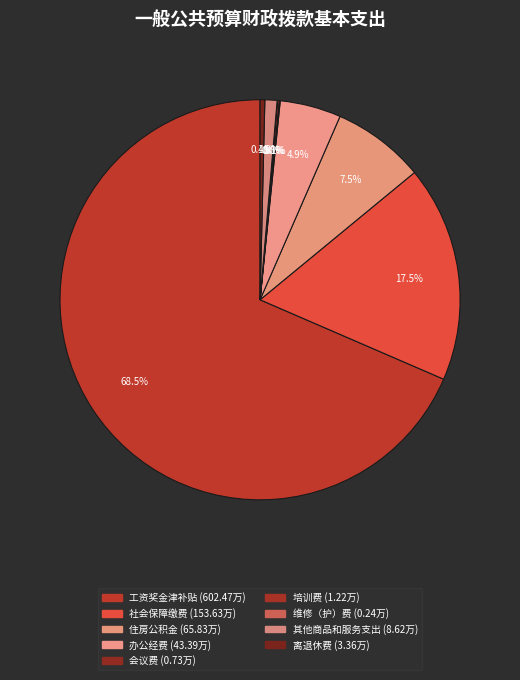

Count the number of slices in the pie.

9